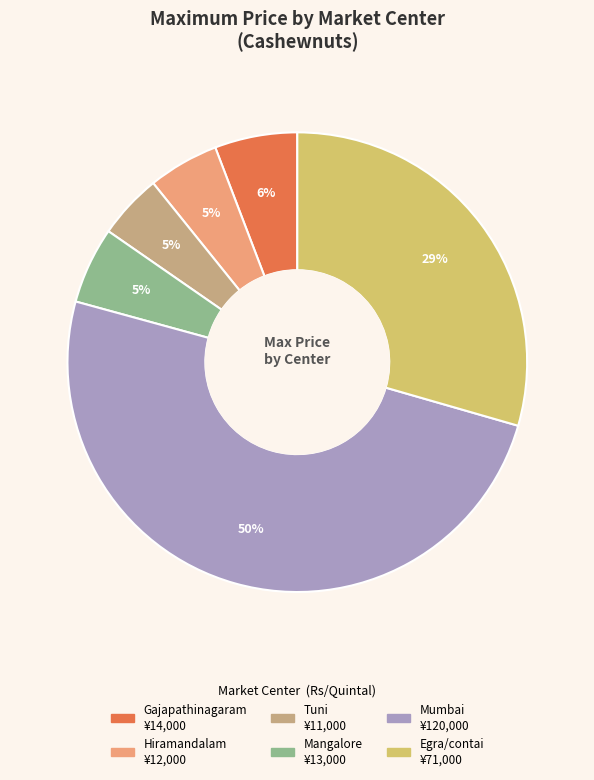

The Mangalore slice represents 11% of the pie. True or false?

False